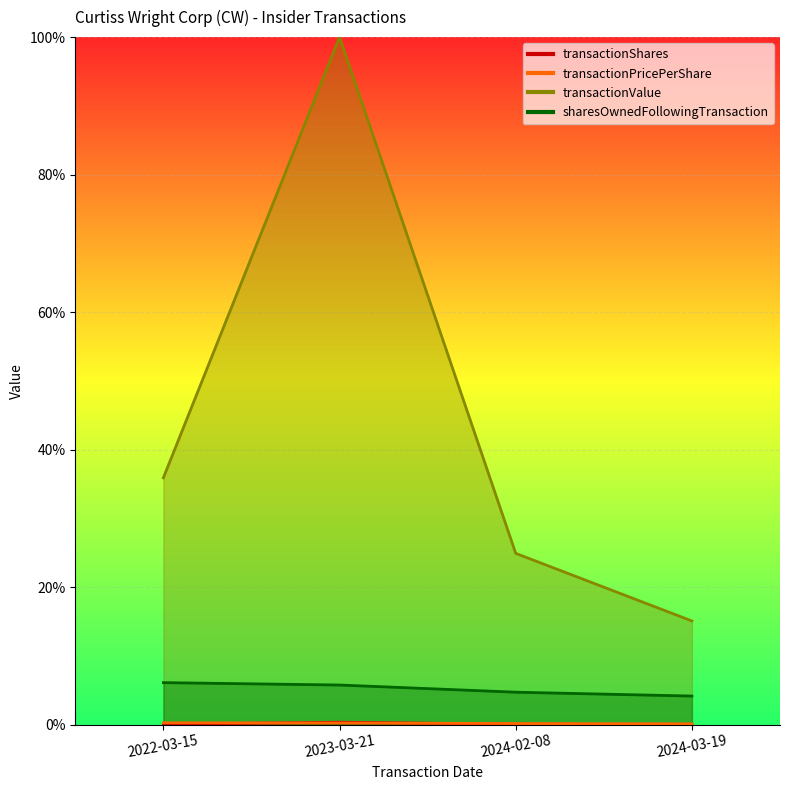

True or false: sharesOwnedFollowingTransaction and transactionPricePerShare cross at least once.

False